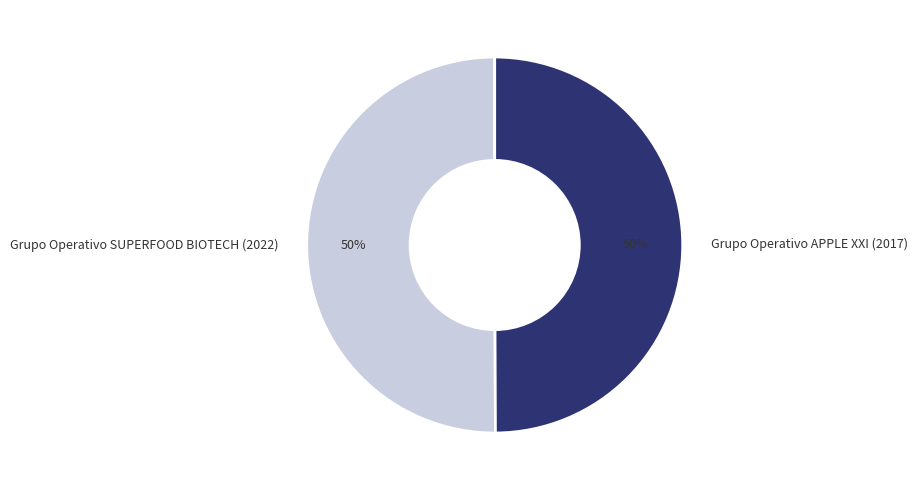

To the nearest percent, what is the combined percentage of Grupo Operativo SUPERFOOD BIOTECH (2022) and Grupo Operativo APPLE XXI (2017)?

100%